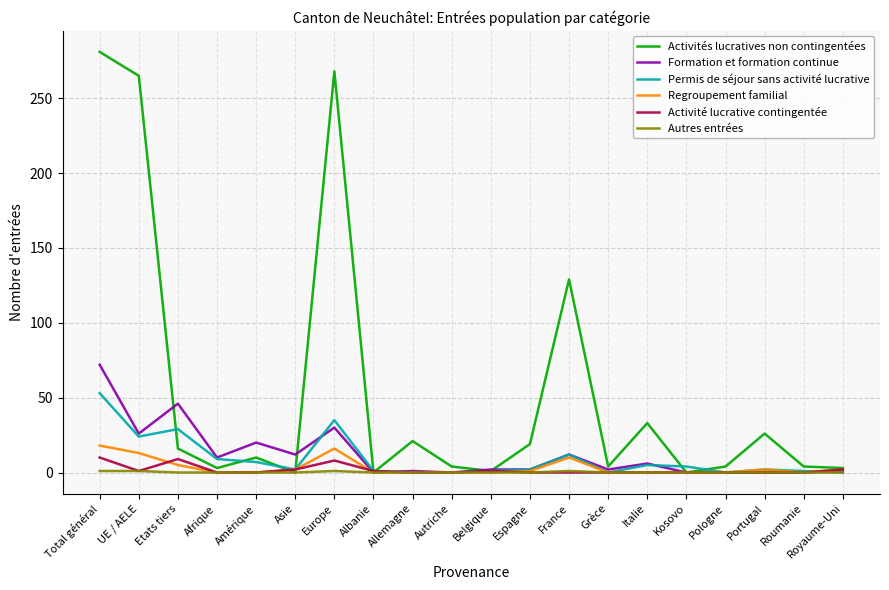

Which series has the widest spread of values?

Activités lucratives non contingentées